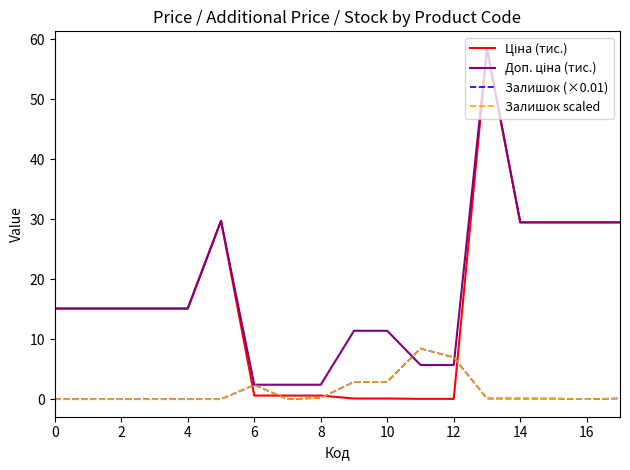

In Залишок (×0.01), how many points are higher than both neighbors (excluding endpoints)?

2